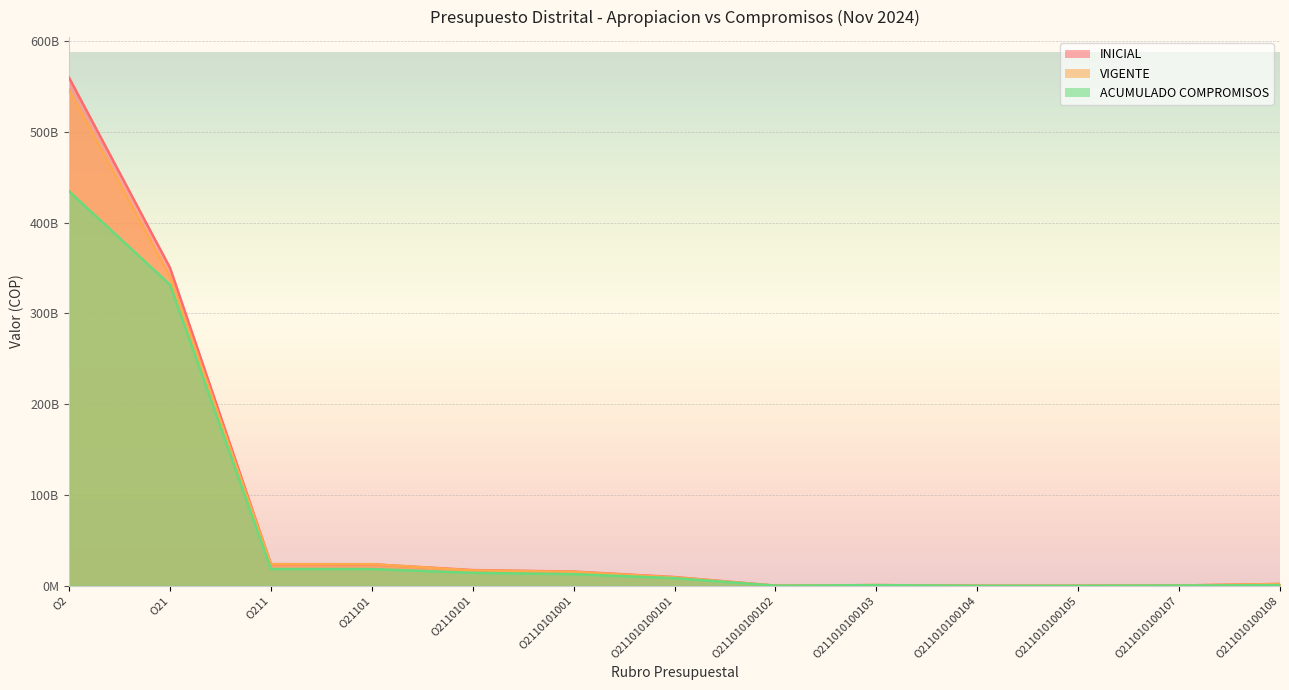

What is the approximate value of INICIAL at O211010100108, to the nearest 100?

1951060000